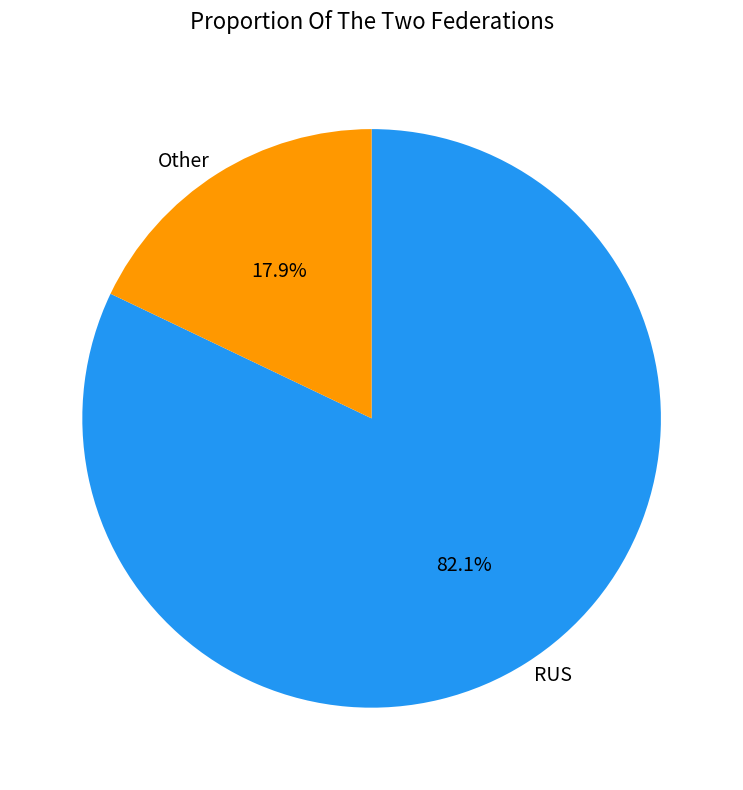

The RUS slice represents 68% of the pie. True or false?

False